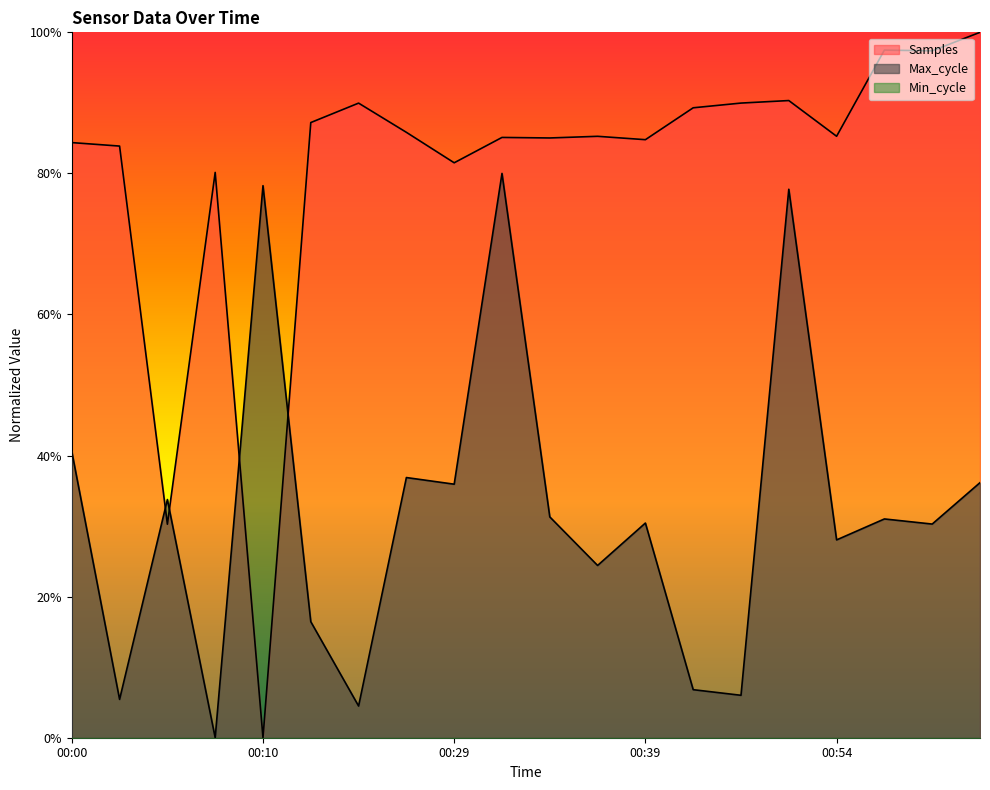

The Samples series shows 0.3 at 00:05. True or false?

True